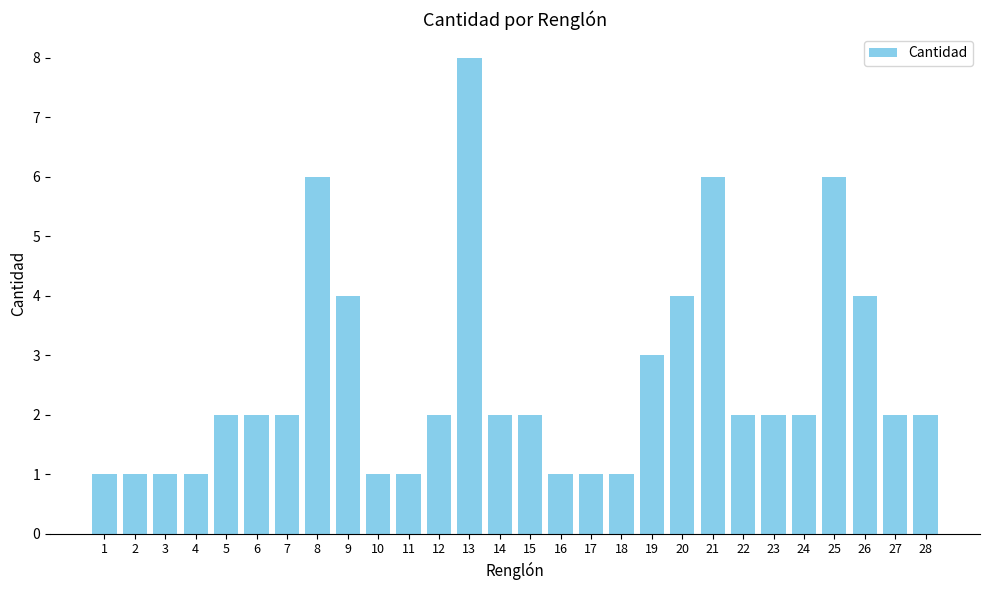

What is the value of the 26th bar from the left?

4